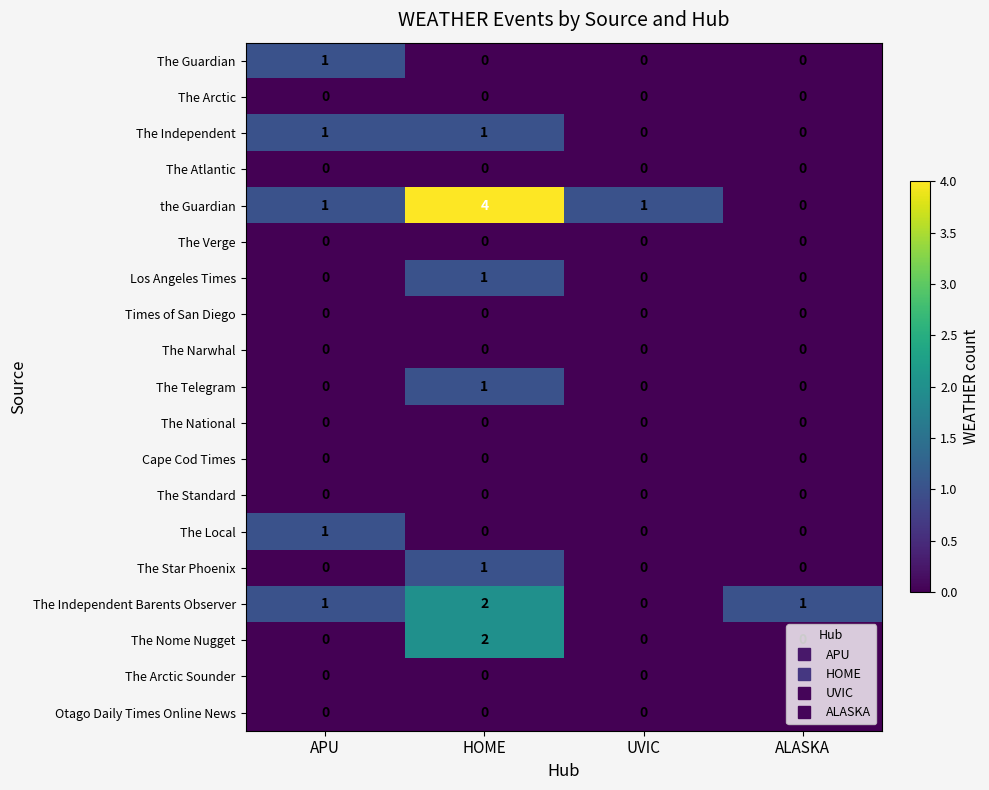

Which label corresponds to the largest value in the chart?

HOME